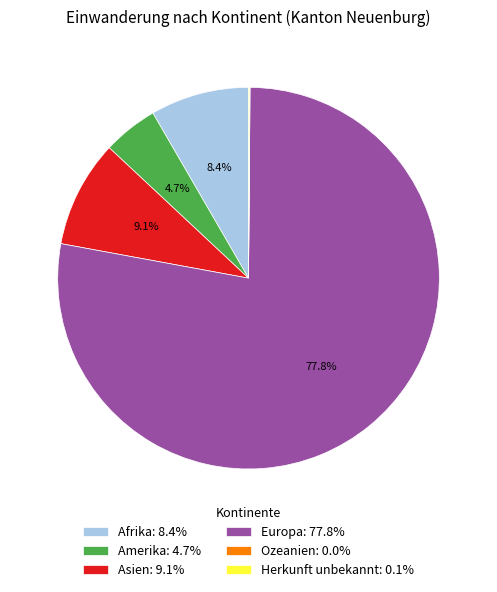

The Afrika slice represents 8% of the pie. True or false?

True